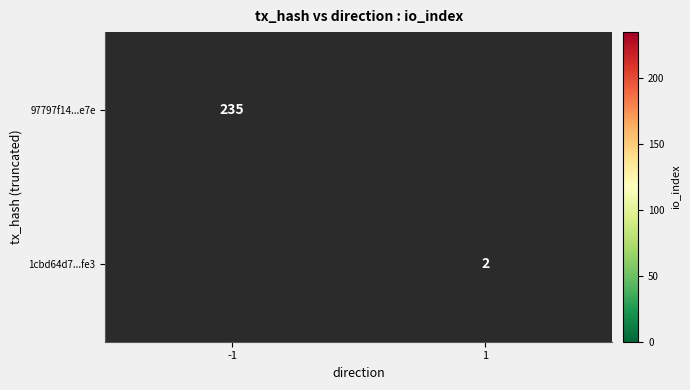

Is it true that 97797f14...e7e equals 407 at -1?

False